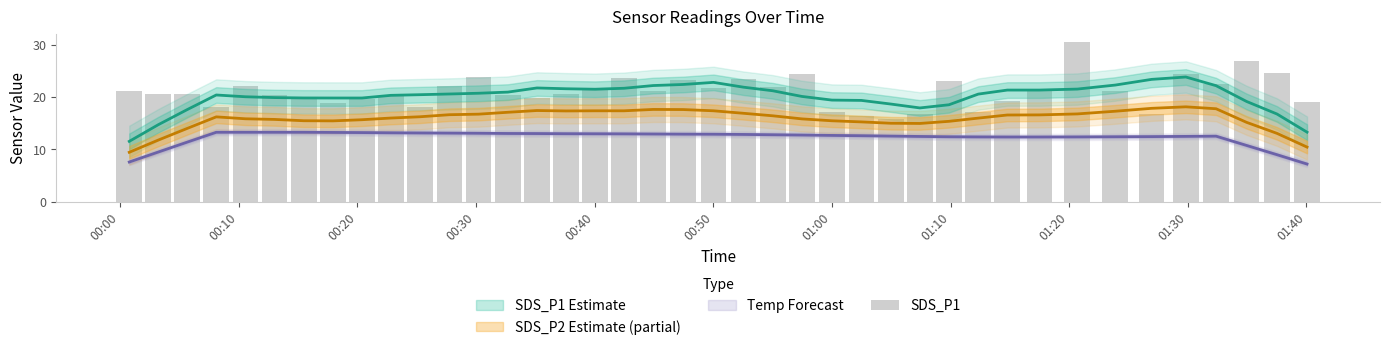

Reading left to right, list all the values displayed in this chart.

21.2	20.6	20.6	18.1	22.2	20.3	19.6	18.8	19.5	20.1	18.0	22.2	23.9	20.4	19.8	20.5	21.7	23.6	21.1	23.3	21.7	23.4	22.0	24.5	17.1	16.3	15.7	16.8	23.0	17.1	19.3	21.4	30.6	21.1	16.8	24.3	22.5	26.9	24.5	19.0